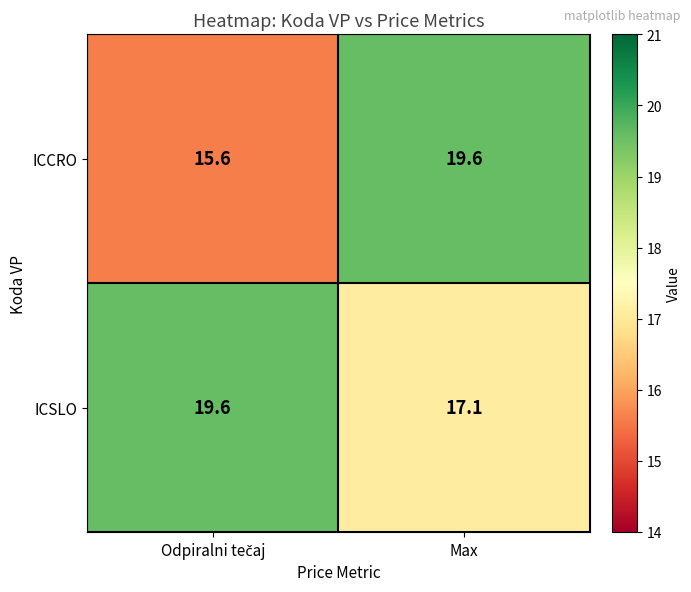

The value of ICSLO at Max is 17.1. True or false?

True